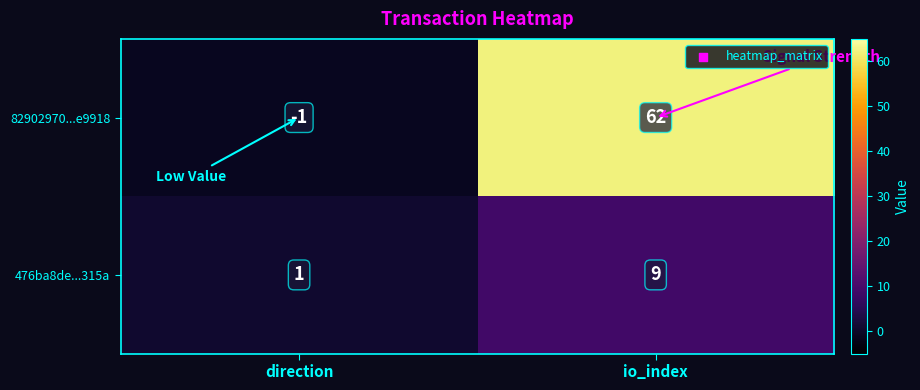

What is the highest value of the 82902970...e9918 series?

62